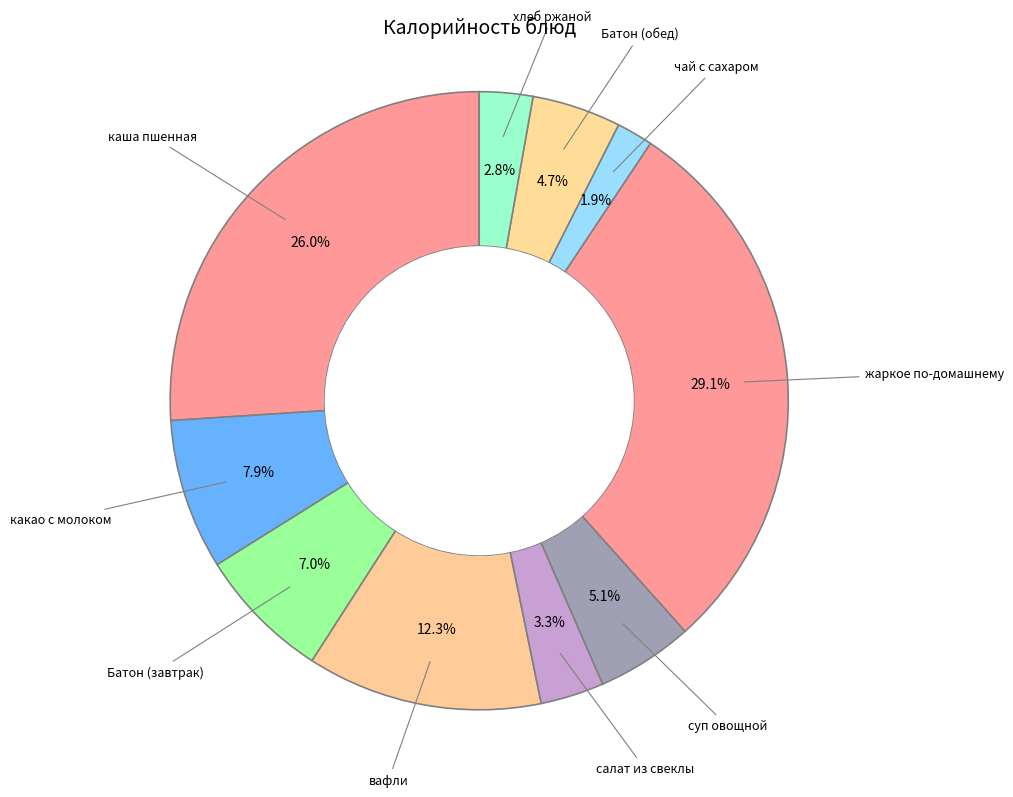

Count the number of slices in the pie.

10